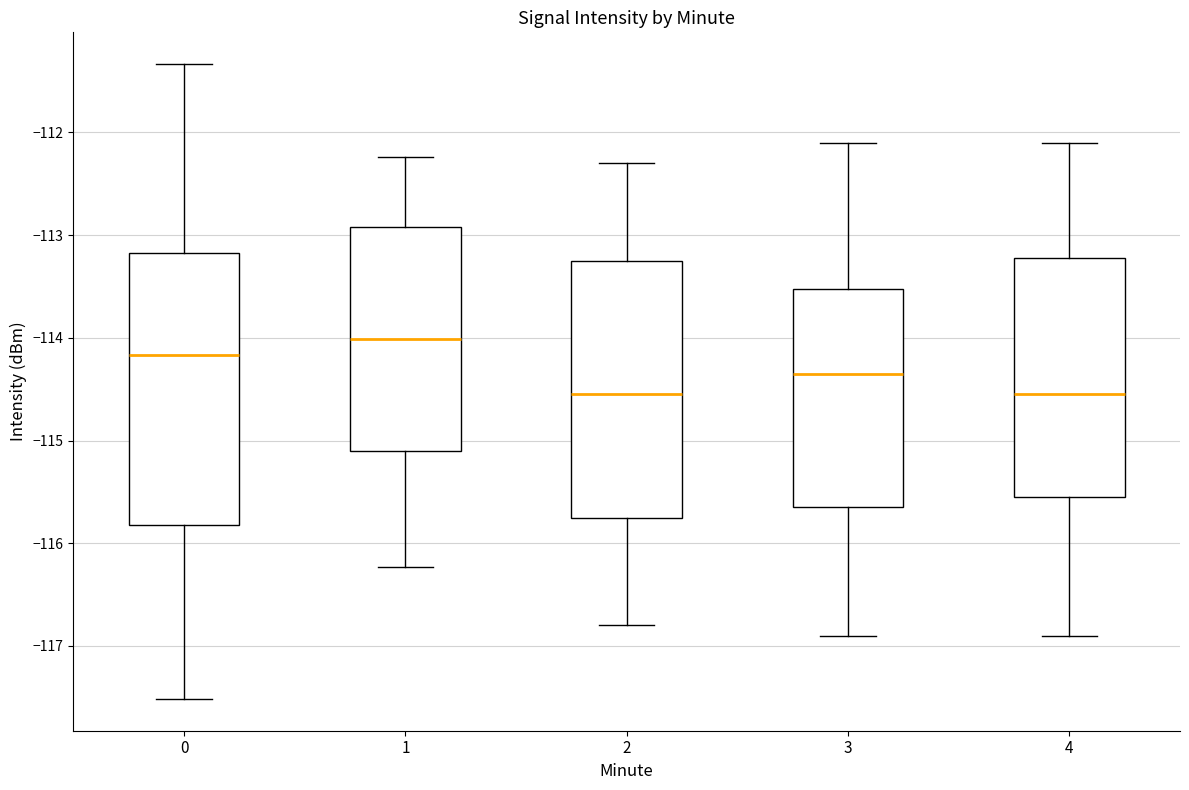

Reading left to right, read every box against the y-axis: the position of its median line, the range the box covers, and the ends of its whiskers. The values are not printed on the chart, so give them approximately, as read against the axis.

0: median -114.2, box -115.8 to -113.2, whiskers -117.5 to -111.3
1: median -114.0, box -115.1 to -112.9, whiskers -116.2 to -112.2
2: median -114.5, box -115.7 to -113.2, whiskers -116.8 to -112.3
3: median -114.3, box -115.6 to -113.5, whiskers -116.9 to -112.1
4: median -114.5, box -115.5 to -113.2, whiskers -116.9 to -112.1